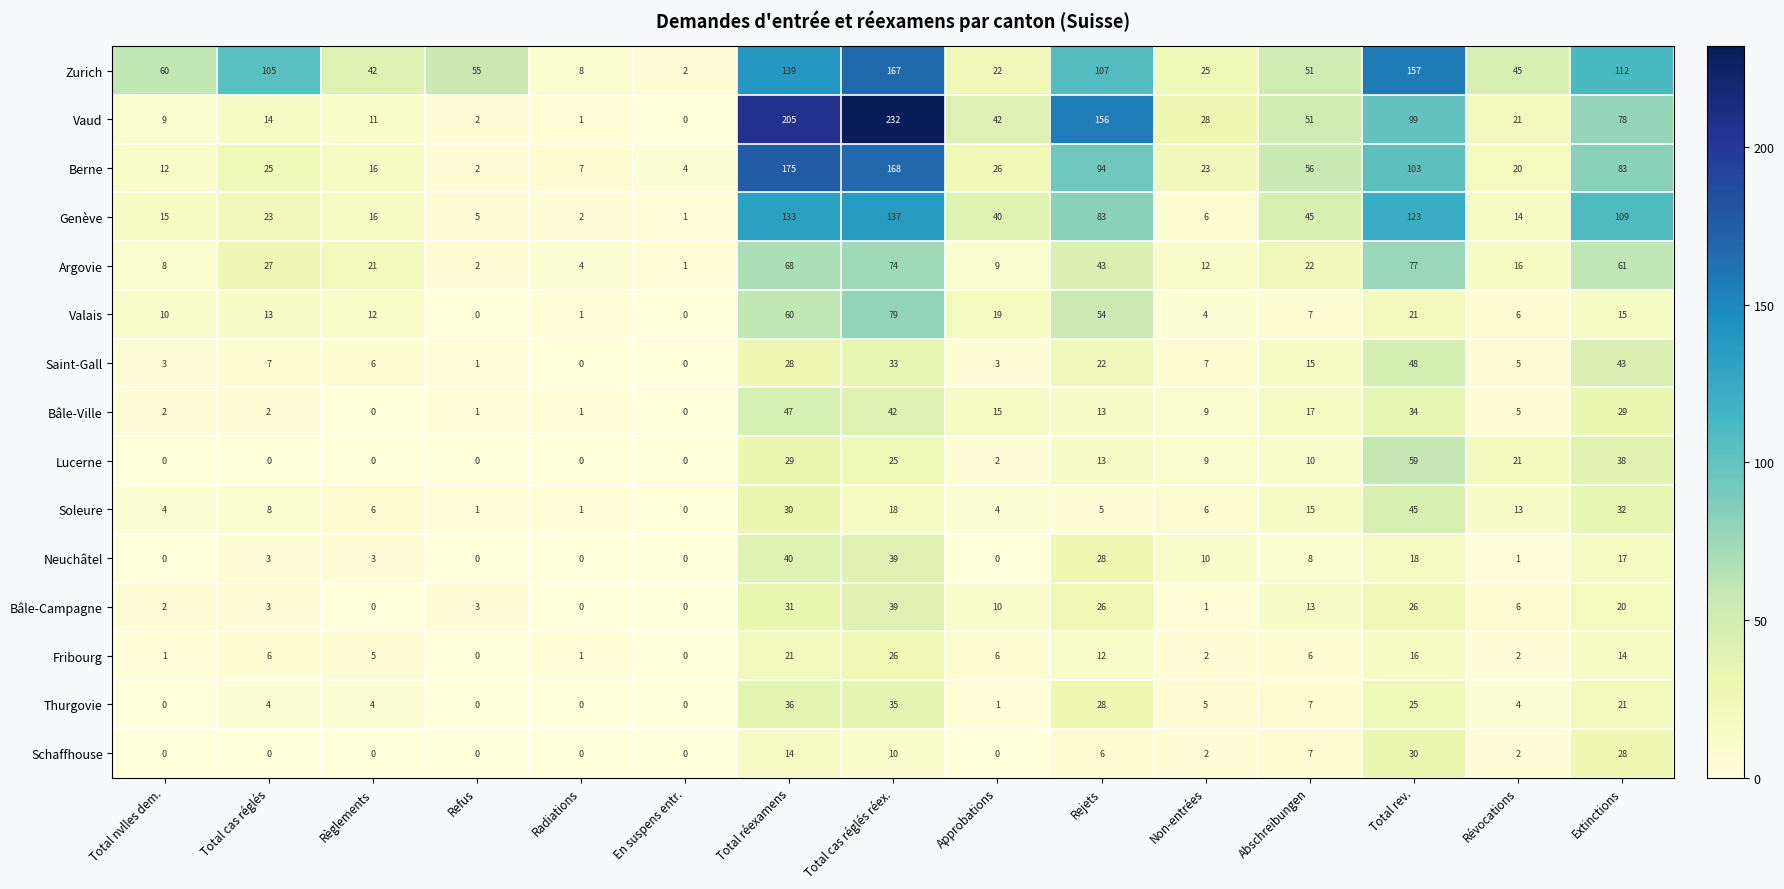

At which label does Bâle-Ville reach its peak?

Total réexamens